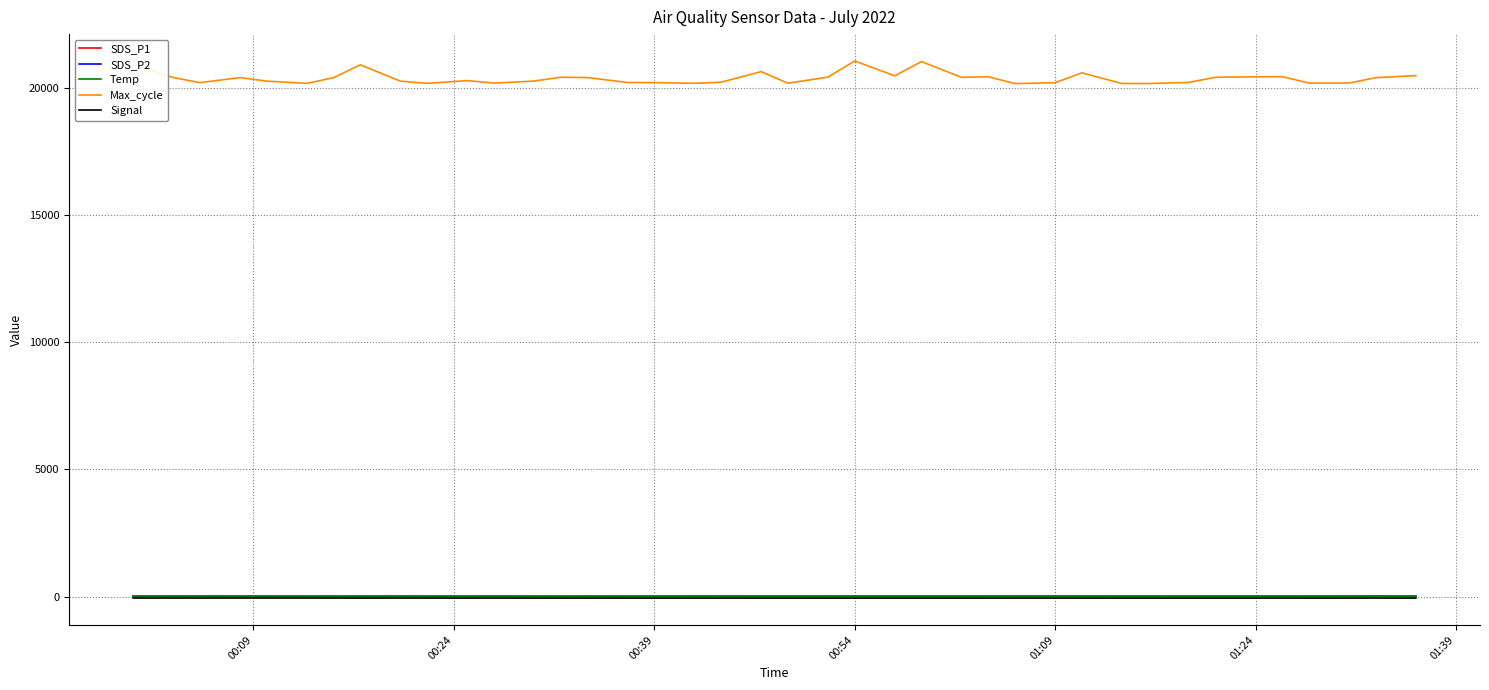

What is the greatest value displayed?

21064.0